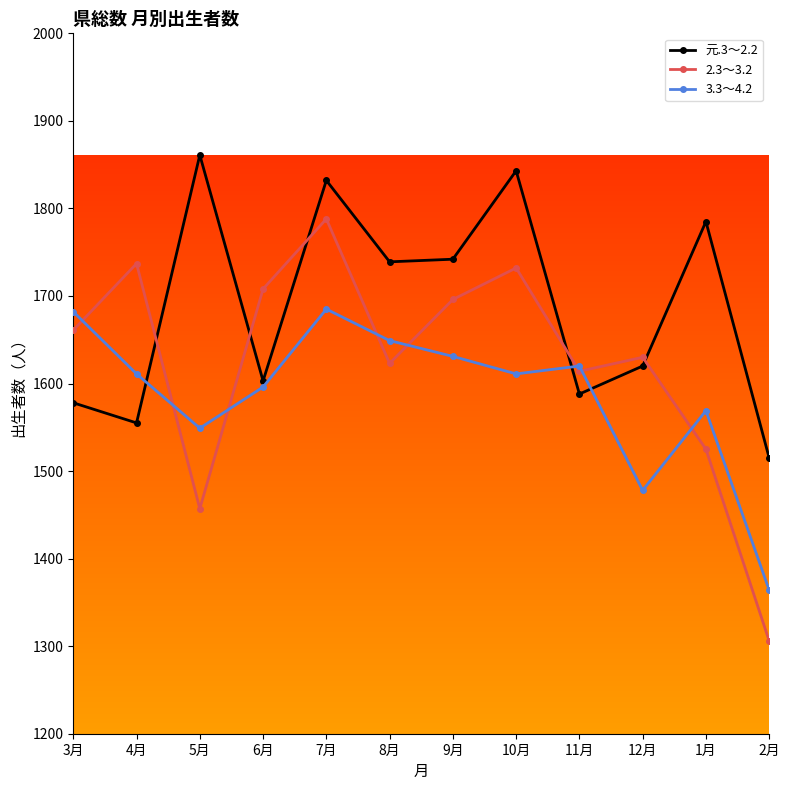

Where is the first local maximum for 2.3～3.2?

4月